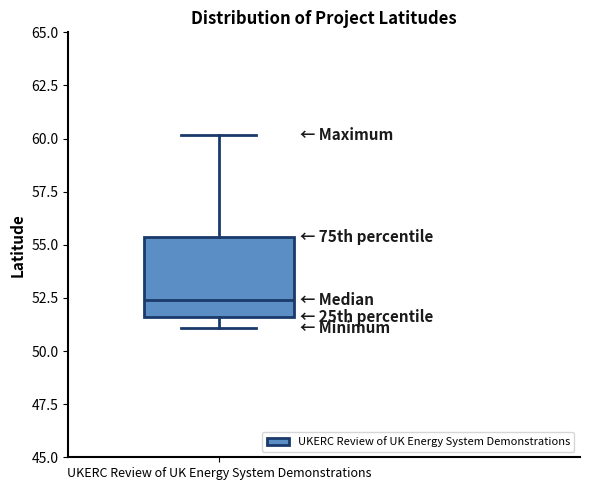

Transcribe this box plot: give where the median line is, the range the box spans, and where the two whiskers end, as read against the y-axis. The values are not printed on the chart, so give them approximately, as read against the axis.

median 52.5, box 51.5 to 55.5, whiskers 51.0 to 60.0